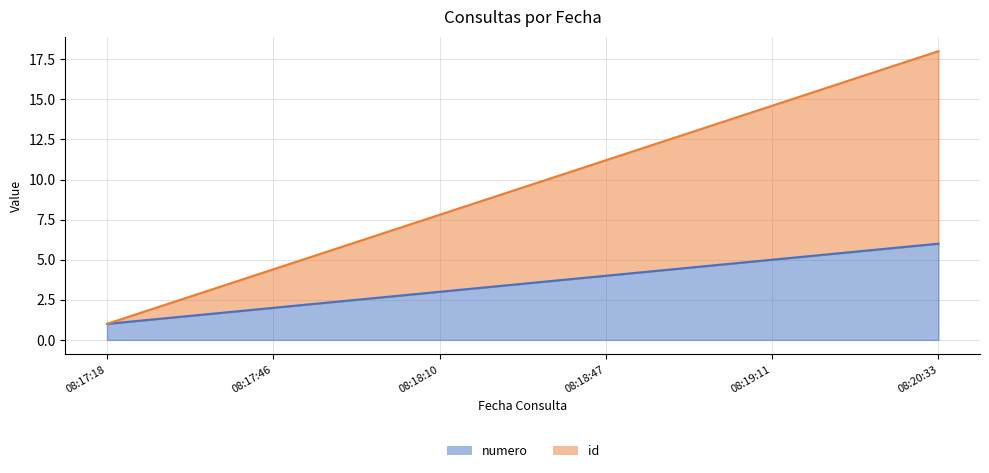

What is the minimum value for numero?

1.0